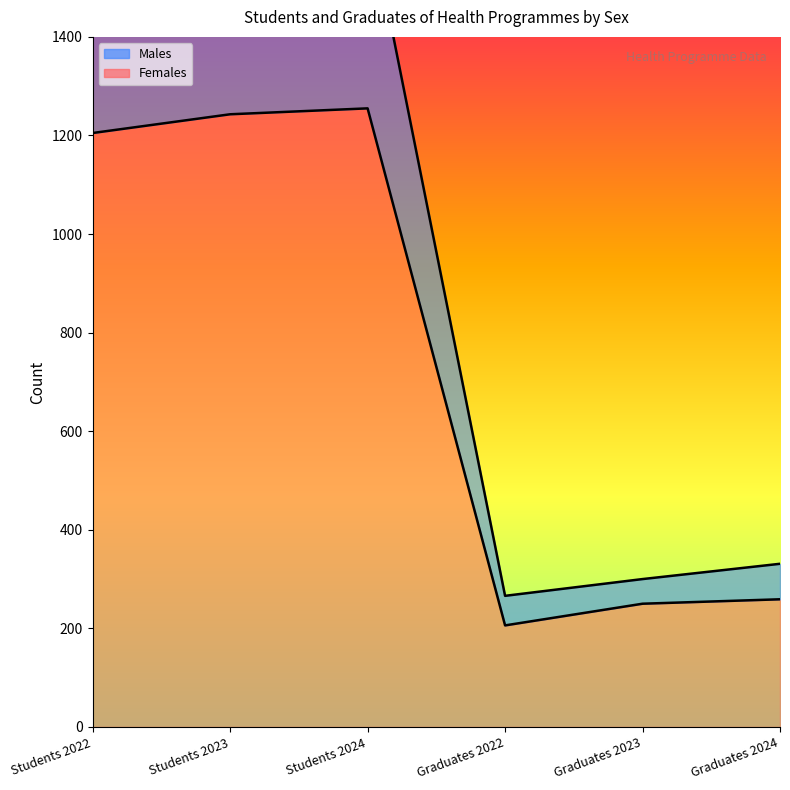

Where is Females nearest to the value 730?

Graduates 2024